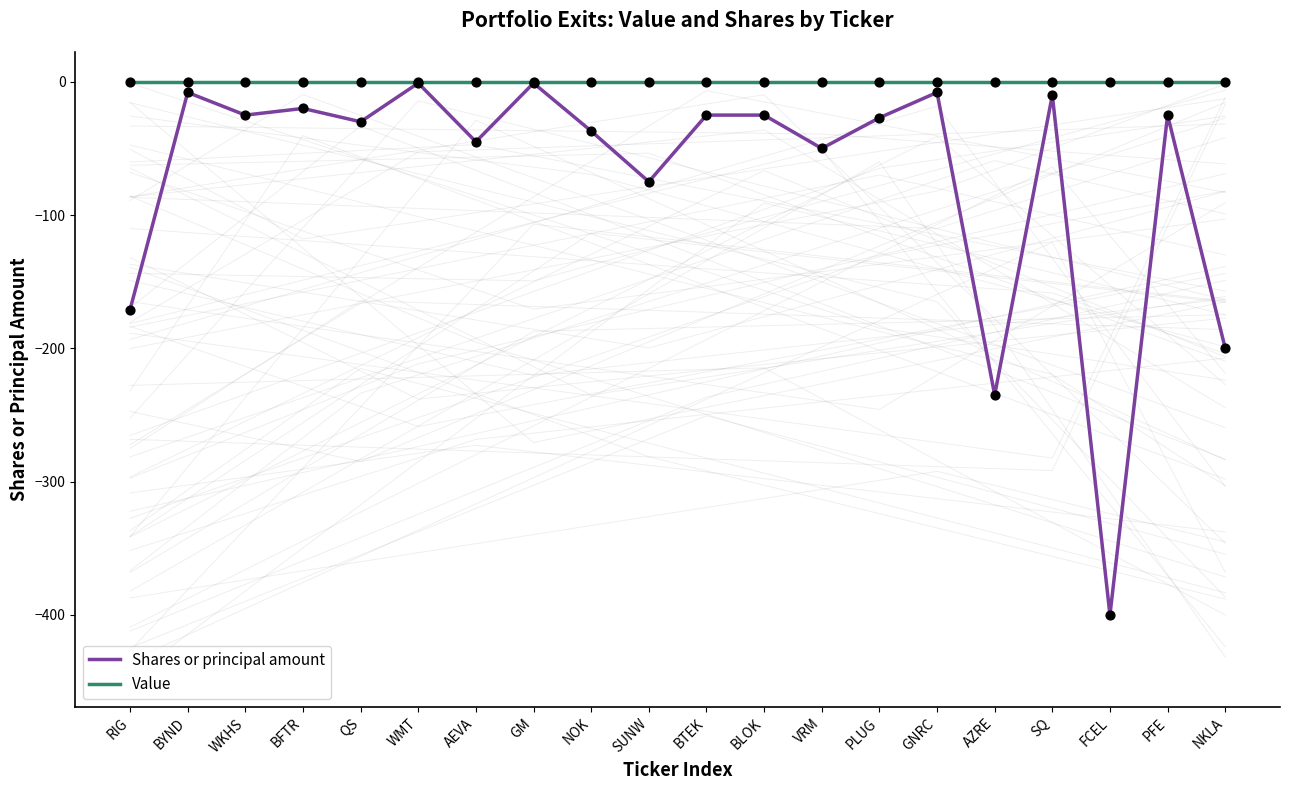

What are all the series names shown in the legend?

Shares or principal amount, Value